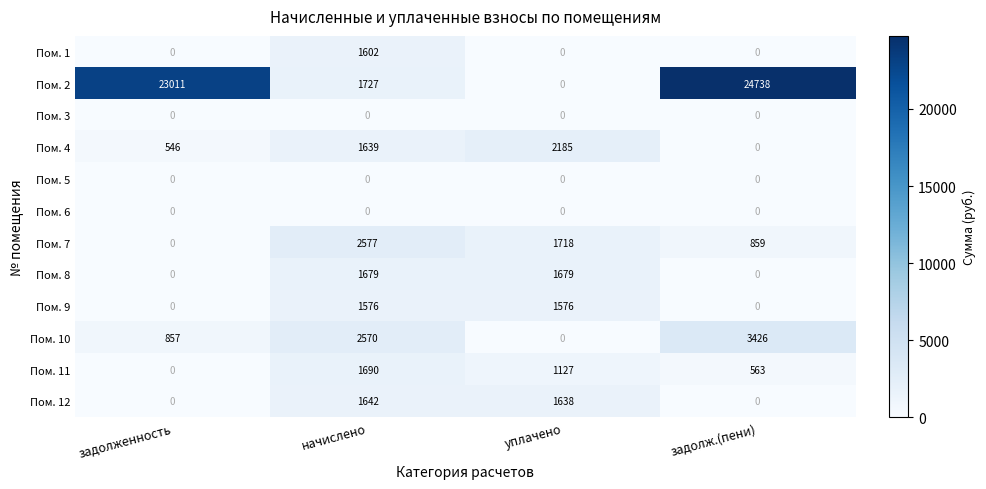

List the labels in order of Пом. 7 value, largest first.

начислено, уплачено, задолж.(пени), задолженность